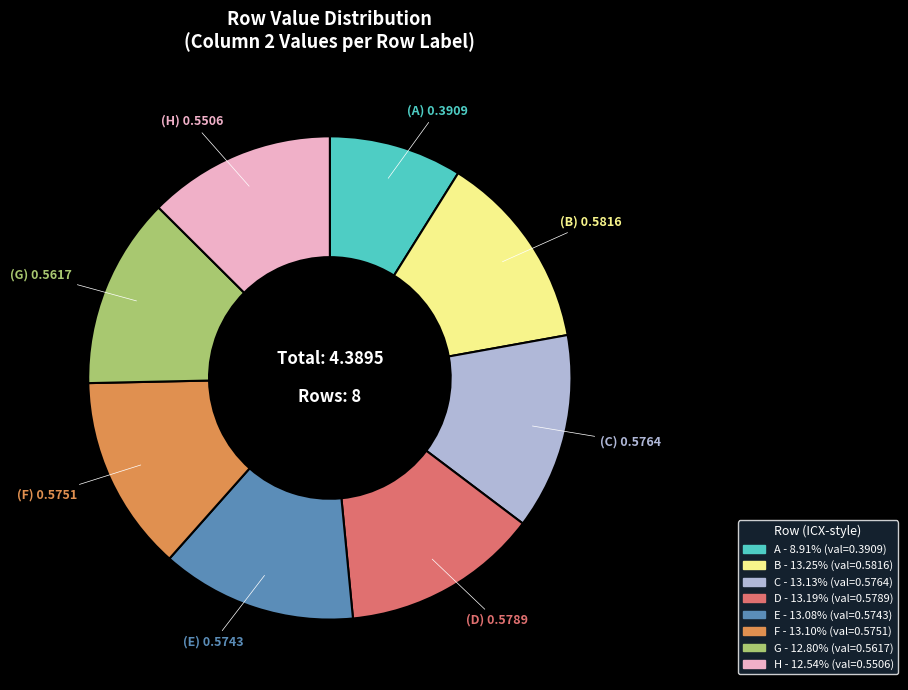

Which slice is the smallest?

A